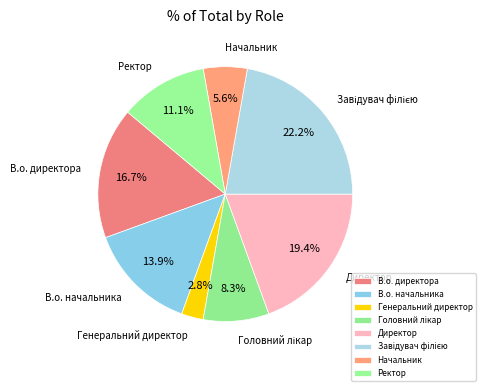

Count the number of slices in the pie.

8